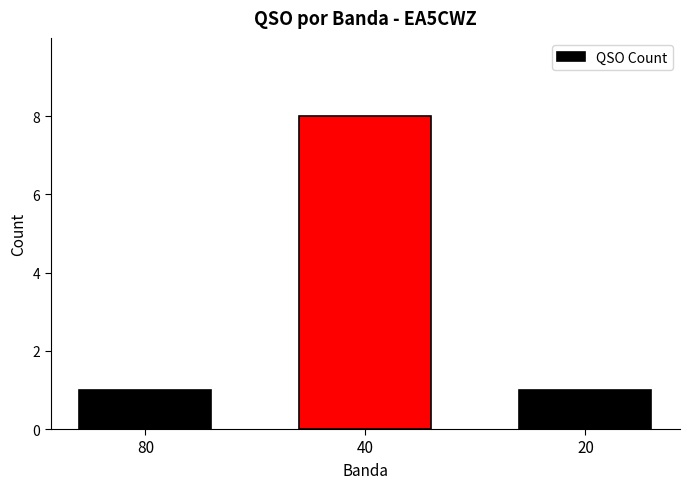

The chart shows a value of 8 at 40. True or false?

True